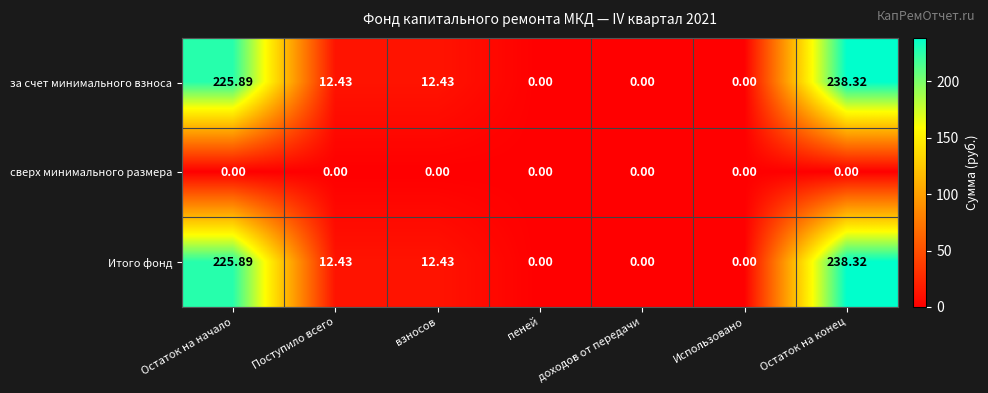

How many series are shown in this chart?

3